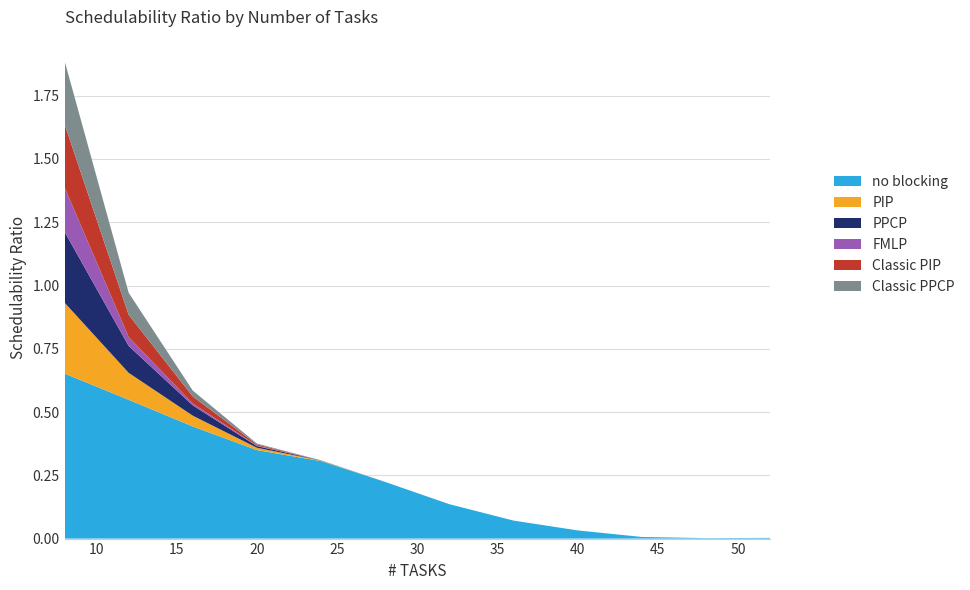

Reading left to right, transcribe all the data shown in this chart.

no blocking: 8=0.7	12=0.5	16=0.4	20=0.3	24=0.3	28=0.2	32=0.1	36=0.1	40=0.0	44=0.0	48=0.0	52=0.0
PIP: 8=0.3	12=0.1	16=0.0	20=0.0	24=0.0	28=0.0	32=0.0	36=0.0	40=0.0	44=0.0	48=0.0	52=0.0
PPCP: 8=0.3	12=0.1	16=0.0	20=0.0	24=0.0	28=0.0	32=0.0	36=0.0	40=0.0	44=0.0	48=0.0	52=0.0
FMLP: 8=0.2	12=0.0	16=0.0	20=0.0	24=0.0	28=0.0	32=0.0	36=0.0	40=0.0	44=0.0	48=0.0	52=0.0
Classic PIP: 8=0.2	12=0.1	16=0.0	20=0.0	24=0.0	28=0.0	32=0.0	36=0.0	40=0.0	44=0.0	48=0.0	52=0.0
Classic PPCP: 8=0.2	12=0.1	16=0.0	20=0.0	24=0.0	28=0.0	32=0.0	36=0.0	40=0.0	44=0.0	48=0.0	52=0.0